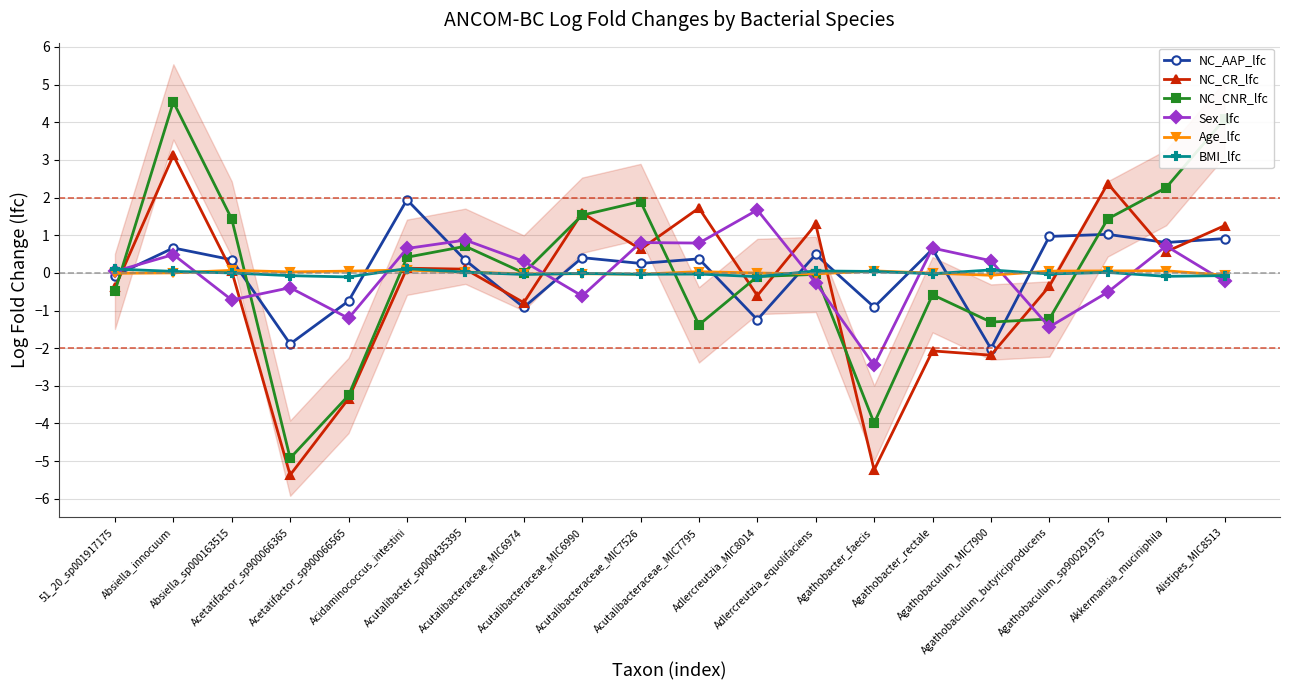

Count the number of categories in the chart.

20